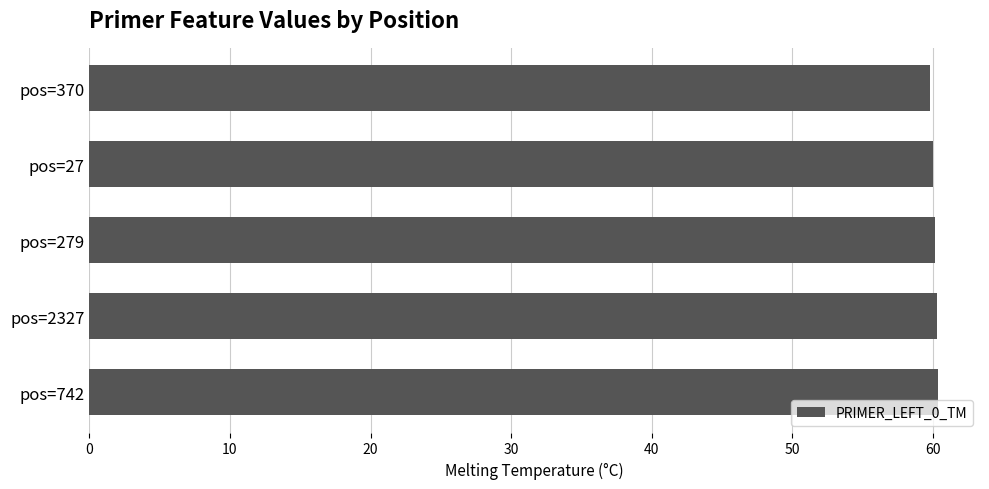

Does the chart contain any negative values?

No